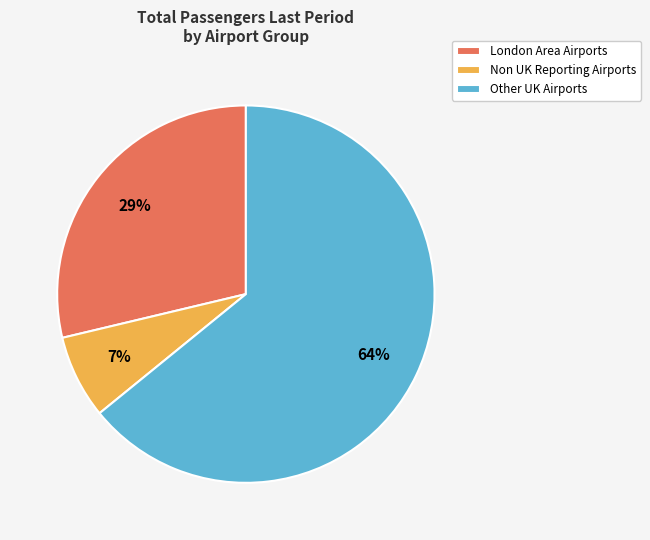

Combined, do Other UK Airports and Non UK Reporting Airports account for over 50%?

Yes